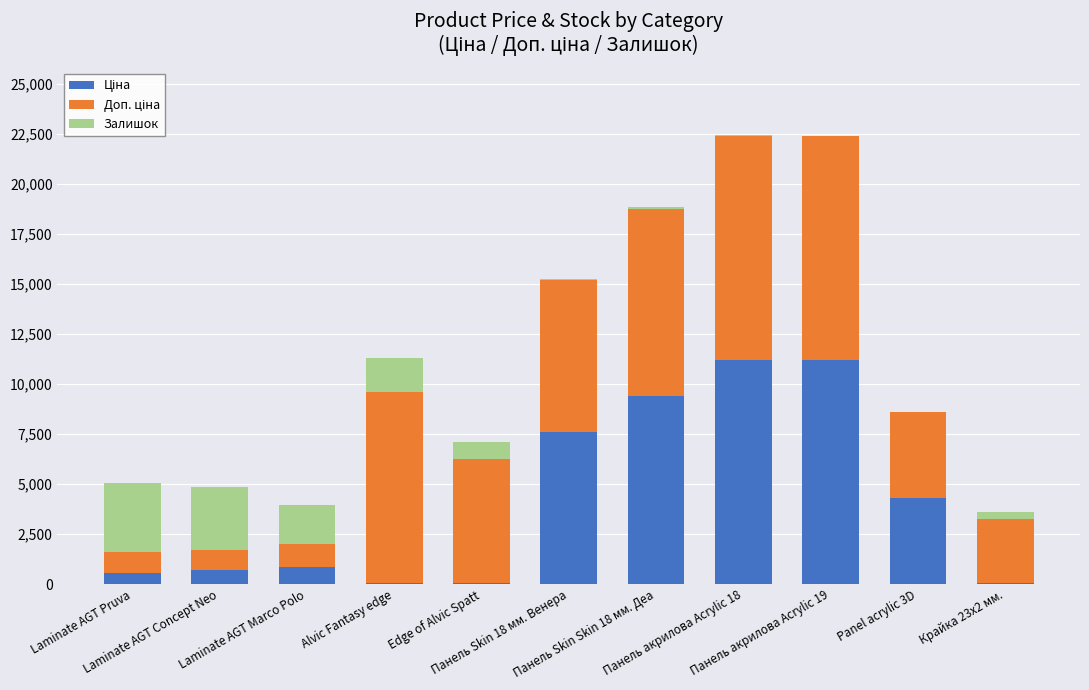

Where is Залишок nearest to the value 1747?

Alvic Fantasy edge